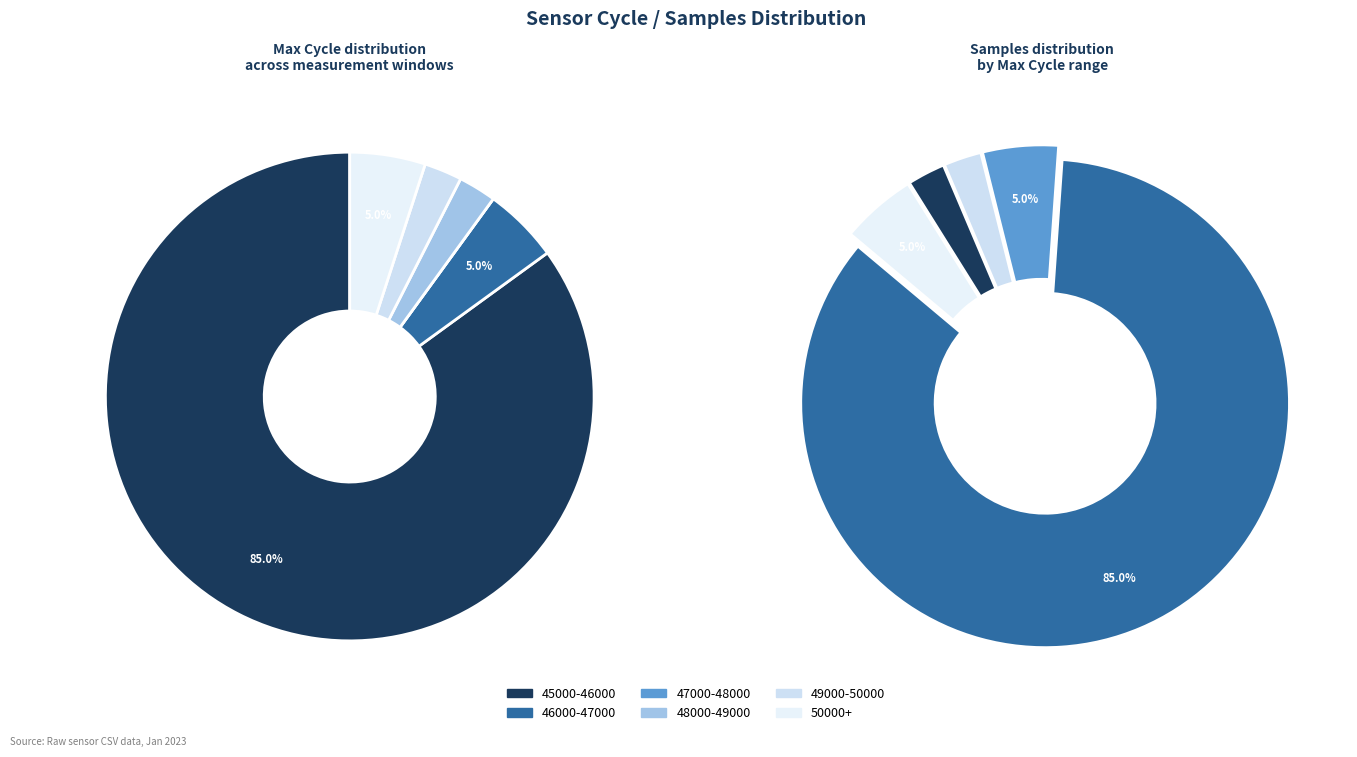

True or false: 27 accounts for 3% of the total.

True